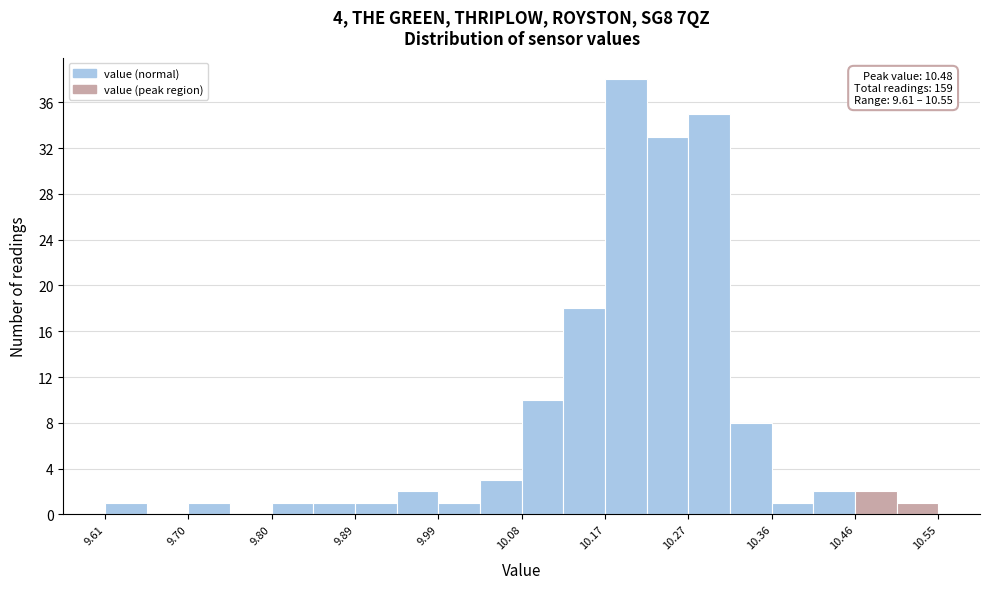

Which range on the x-axis has the tallest bar?

10.174 to 10.221